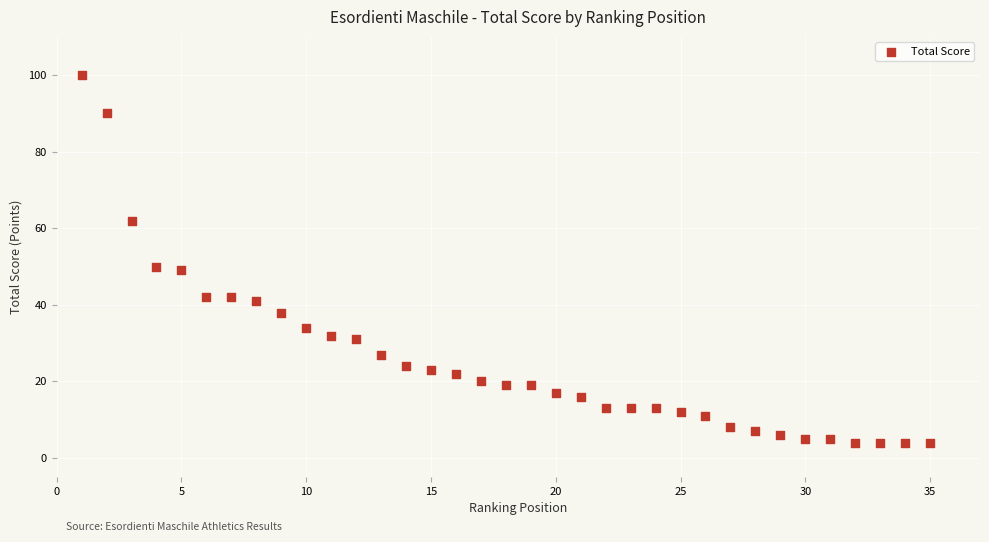

What is the range of X values (max minus min)?

34